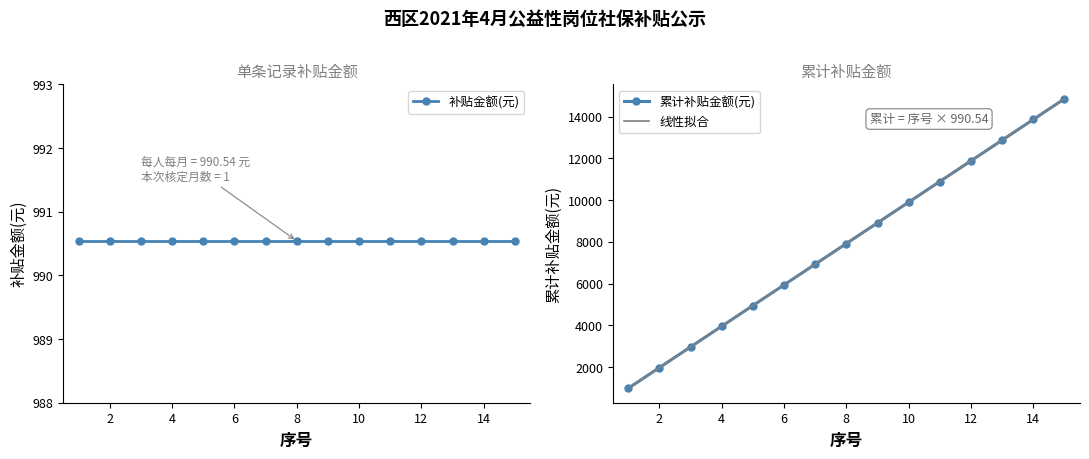

Is the value of 补贴金额(元) at 10 greater than the value of 累计补贴金额(元) at 4?

No